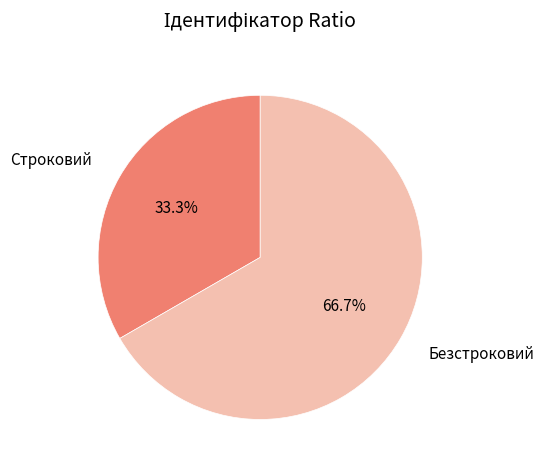

Does Строковий represent more than half of the total?

No